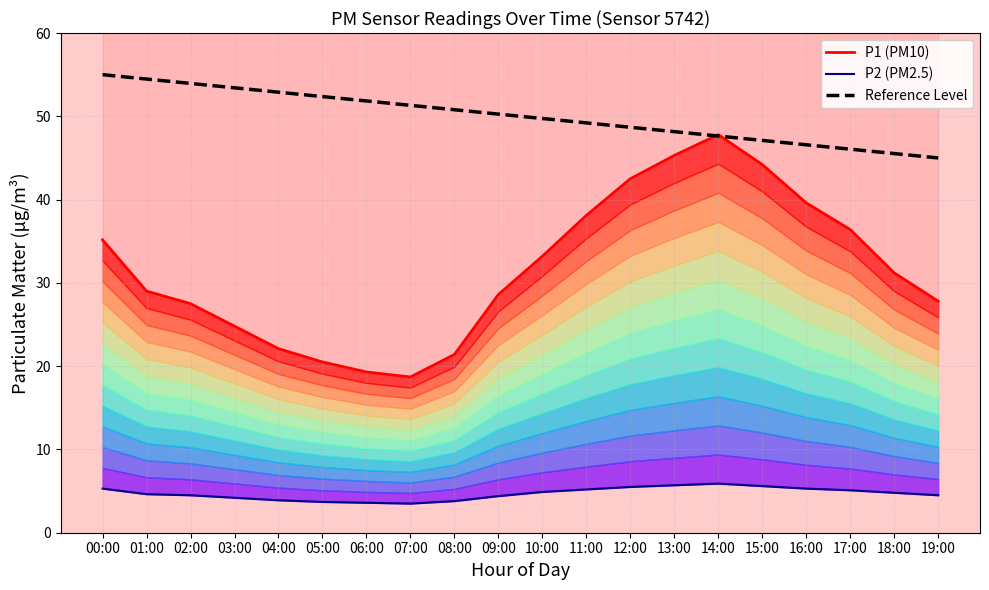

The P2 (PM2.5) series shows 4.2 at 03:00. True or false?

True